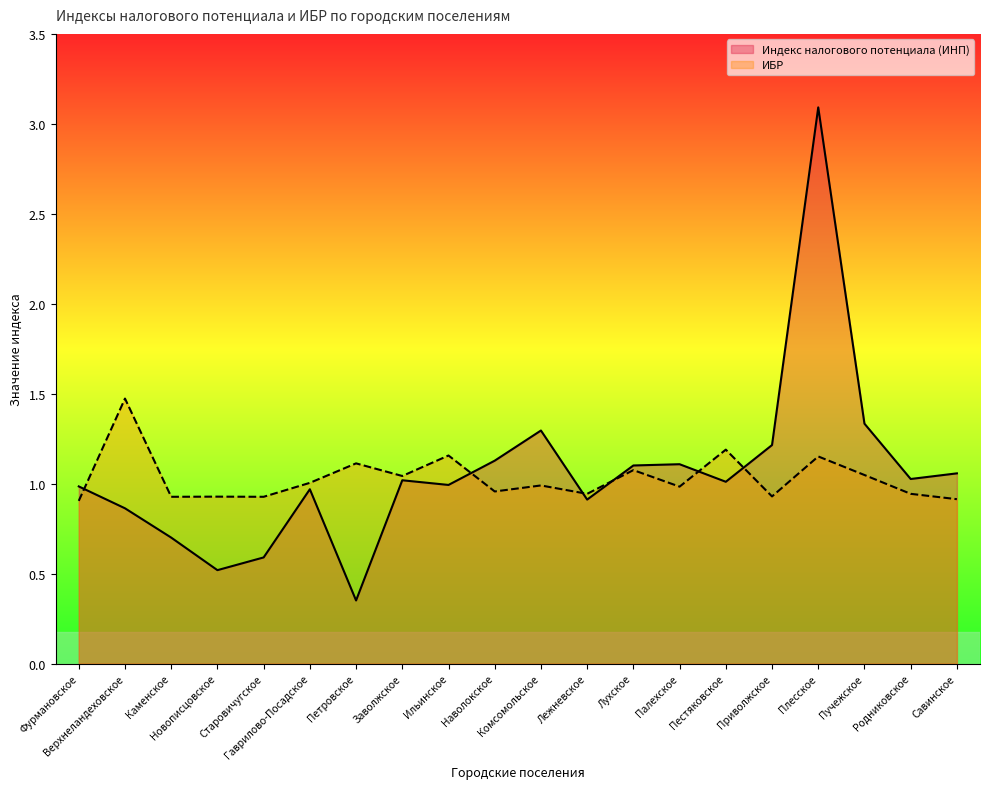

What is the difference between the maximum and minimum values in the ИБР series?

0.6